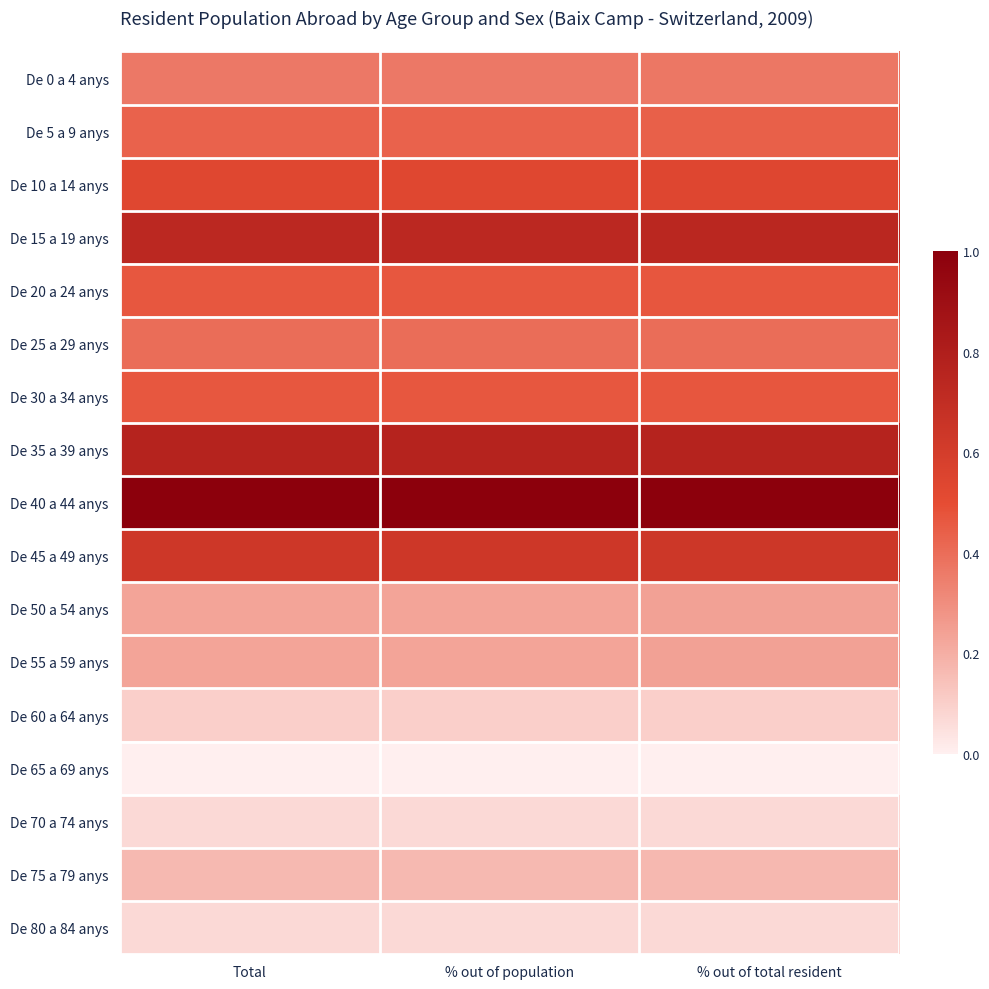

Reading left to right, extract all data points from this chart.

De 0 a 4 anys: Total=0.4	% out of population=0.4	% out of total resident=0.4
De 5 a 9 anys: Total=0.4	% out of population=0.4	% out of total resident=0.4
De 10 a 14 anys: Total=0.5	% out of population=0.5	% out of total resident=0.5
De 15 a 19 anys: Total=0.7	% out of population=0.7	% out of total resident=0.7
De 20 a 24 anys: Total=0.5	% out of population=0.5	% out of total resident=0.5
De 25 a 29 anys: Total=0.4	% out of population=0.4	% out of total resident=0.4
De 30 a 34 anys: Total=0.5	% out of population=0.5	% out of total resident=0.5
De 35 a 39 anys: Total=0.8	% out of population=0.8	% out of total resident=0.8
De 40 a 44 anys: Total=1.0	% out of population=1.0	% out of total resident=1.0
De 45 a 49 anys: Total=0.6	% out of population=0.6	% out of total resident=0.6
De 50 a 54 anys: Total=0.2	% out of population=0.2	% out of total resident=0.2
De 55 a 59 anys: Total=0.2	% out of population=0.2	% out of total resident=0.2
De 60 a 64 anys: Total=0.1	% out of population=0.1	% out of total resident=0.1
De 65 a 69 anys: Total=0.0	% out of population=0.0	% out of total resident=0.0
De 70 a 74 anys: Total=0.1	% out of population=0.1	% out of total resident=0.1
De 75 a 79 anys: Total=0.2	% out of population=0.2	% out of total resident=0.2
De 80 a 84 anys: Total=0.1	% out of population=0.1	% out of total resident=0.1